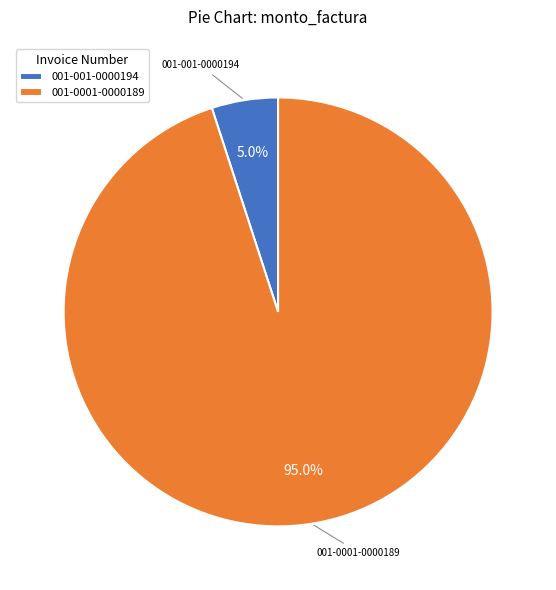

Is there a majority slice in this chart?

Yes